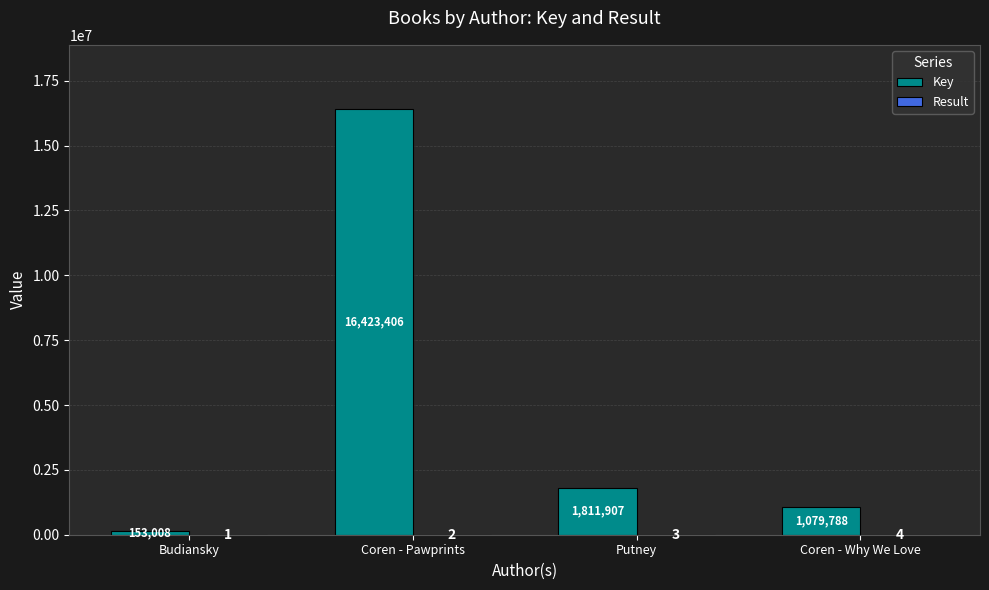

Which category has the highest value in the Key series?

Coren - Pawprints